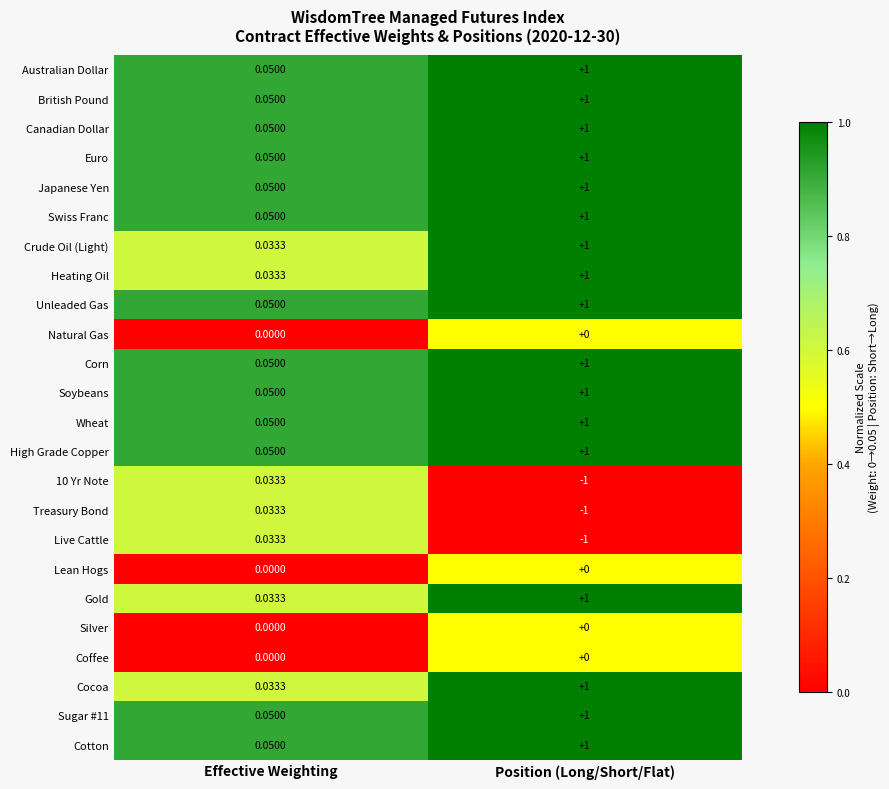

At which label does Gold reach its peak?

Position (Long/Short/Flat)